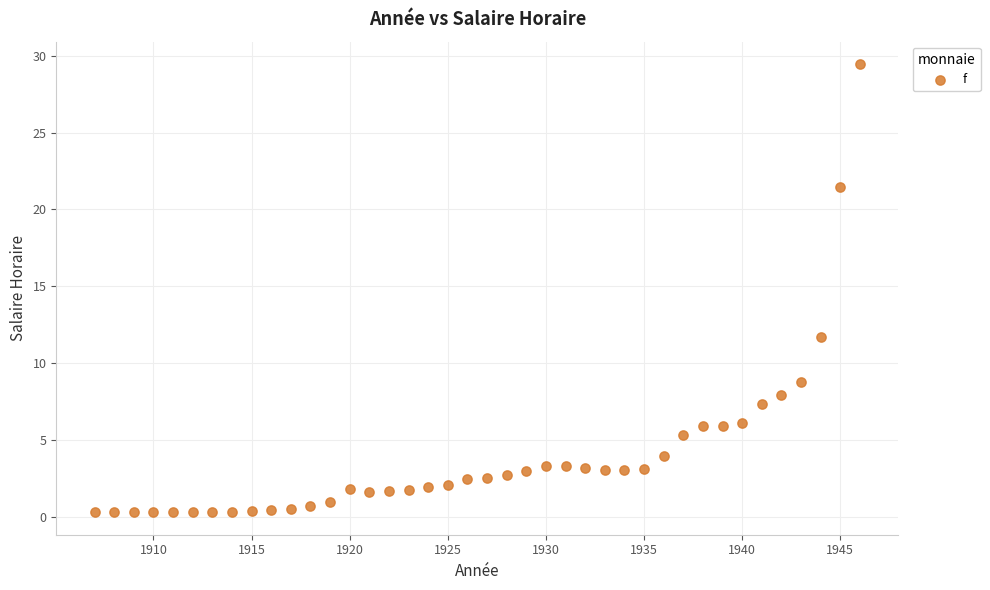

What Y value in the scatter plot is closest to 14?

11.7